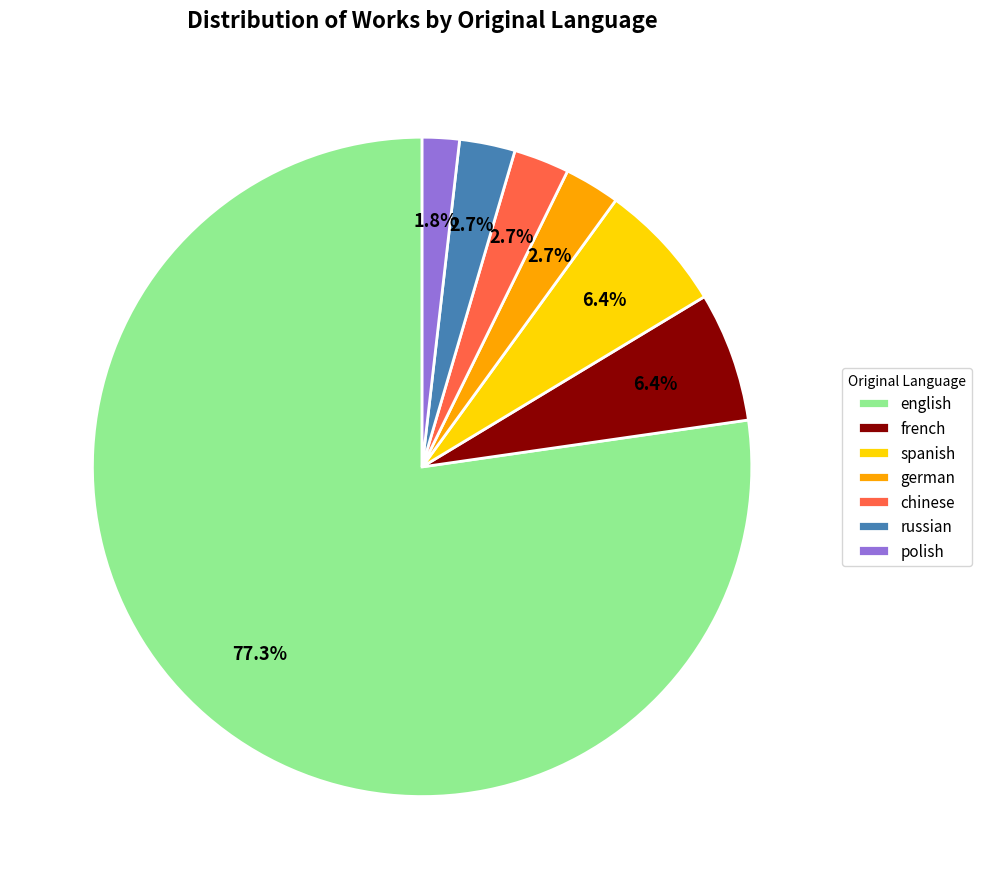

What is the smallest slice in the pie chart?

polish